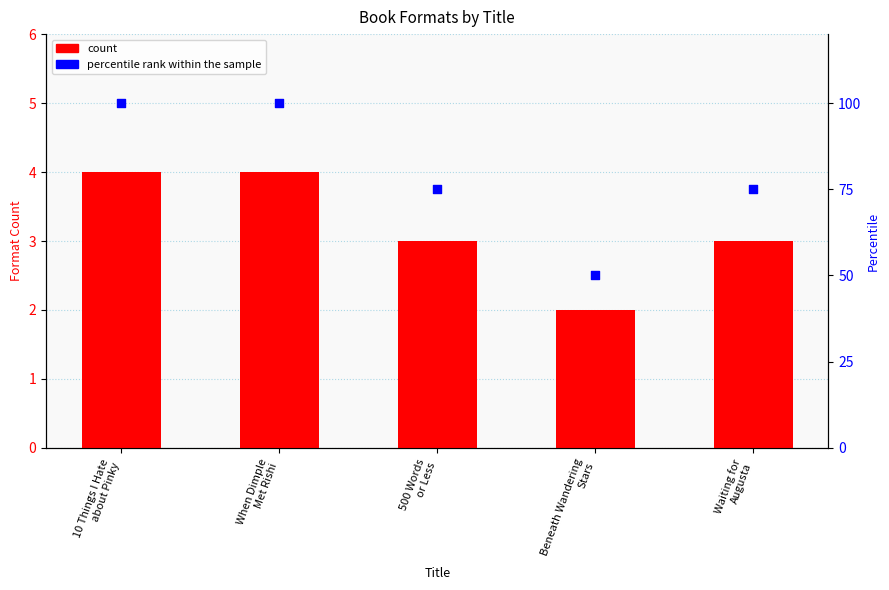

At how many categories does at least one series exceed 66?

4